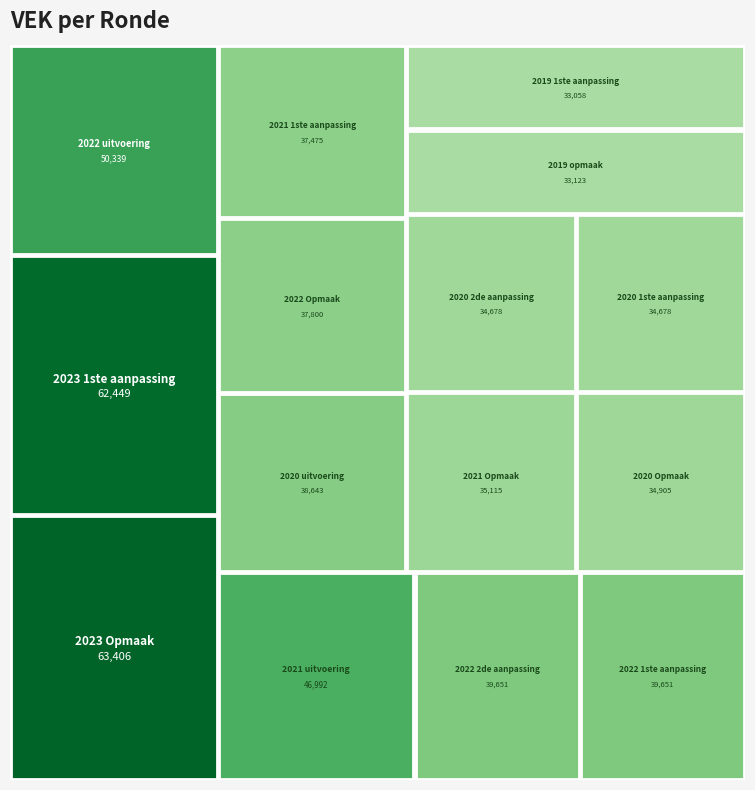

What is the approximate value of 2022 uitvoering at VEK?

50339